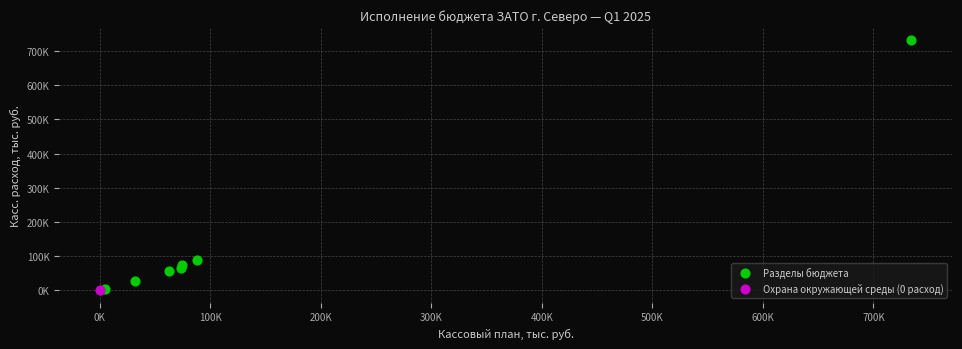

What are all the series names shown in the legend?

Разделы бюджета, Охрана окружающей среды (0 расход)